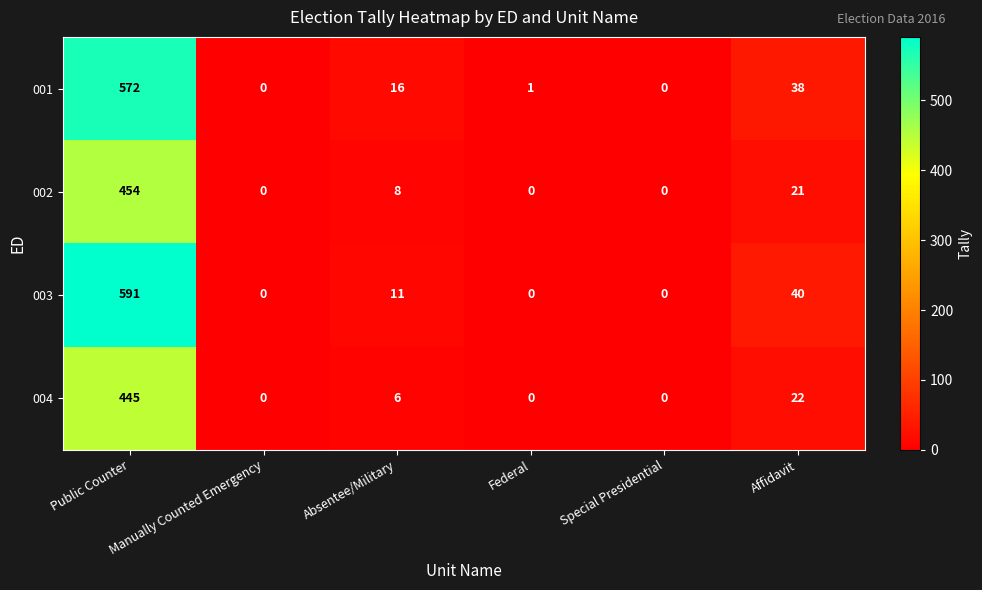

At which category does the chart reach its peak across all series?

Public Counter